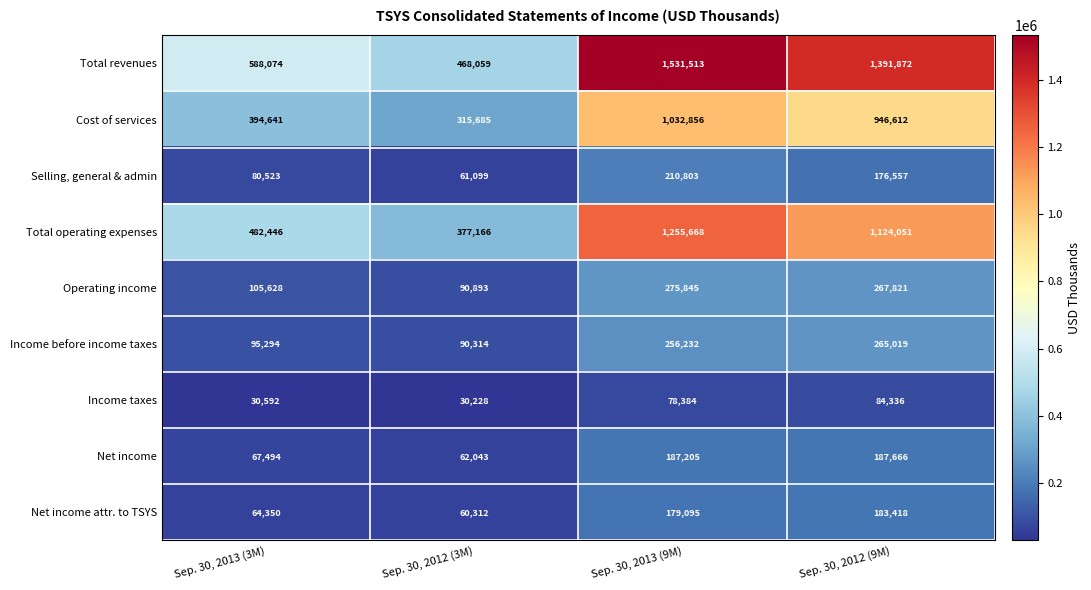

Where is Total revenues nearest to the value 999786?

Sep. 30, 2012 (9M)